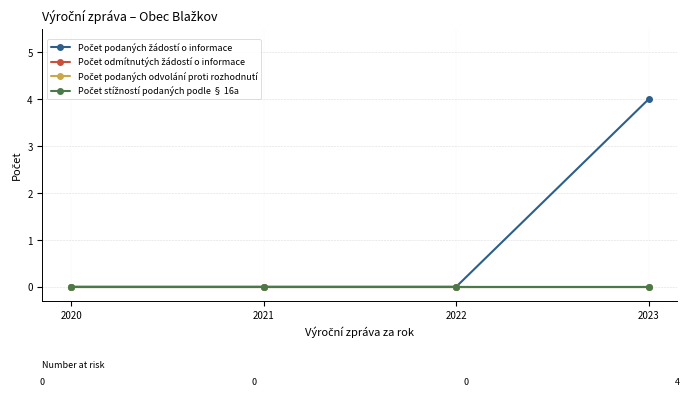

List the labels in order of Počet odmítnutých žádostí o informace value, smallest first.

2020, 2021, 2022, 2023